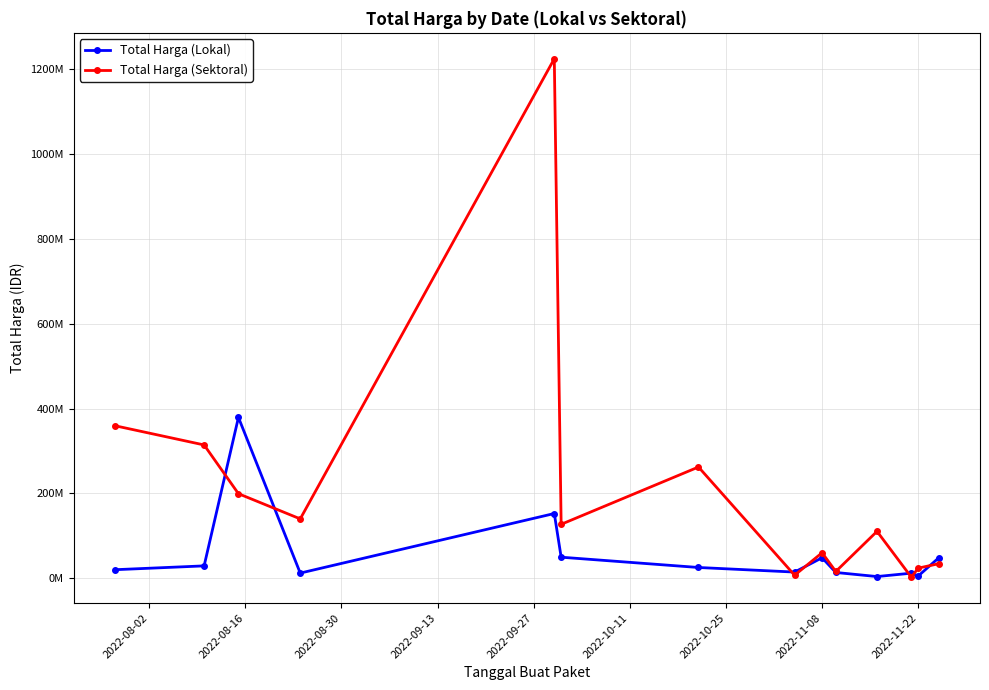

What are all the series names shown in the legend?

Total Harga (Lokal), Total Harga (Sektoral)